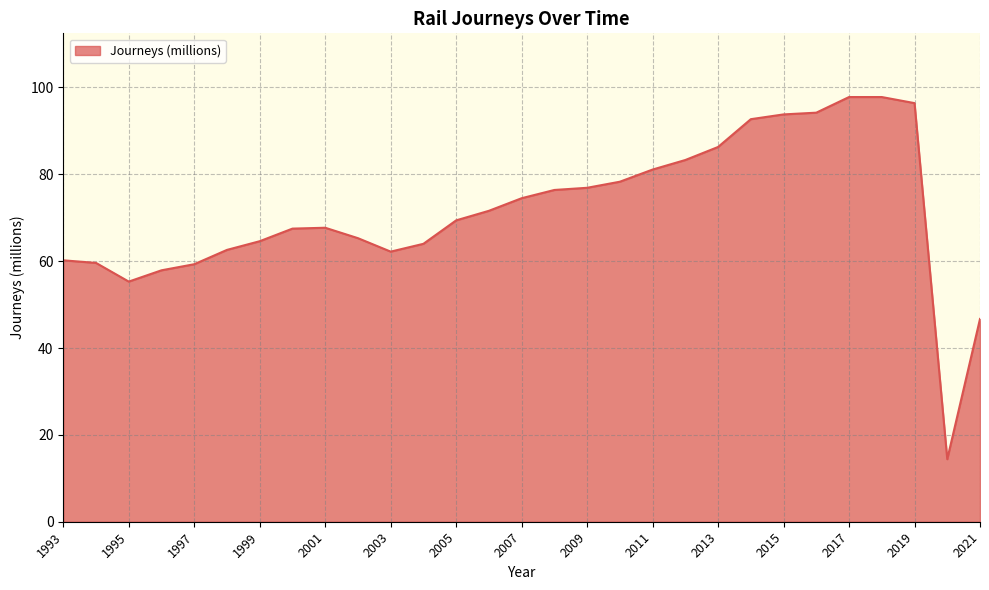

What is the greatest value displayed?

97.8